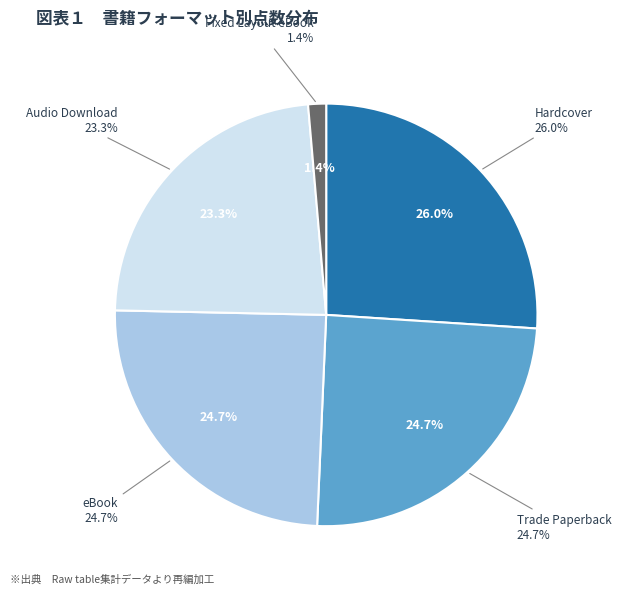

Is it true that Trade Paperback is 25% of the pie?

True